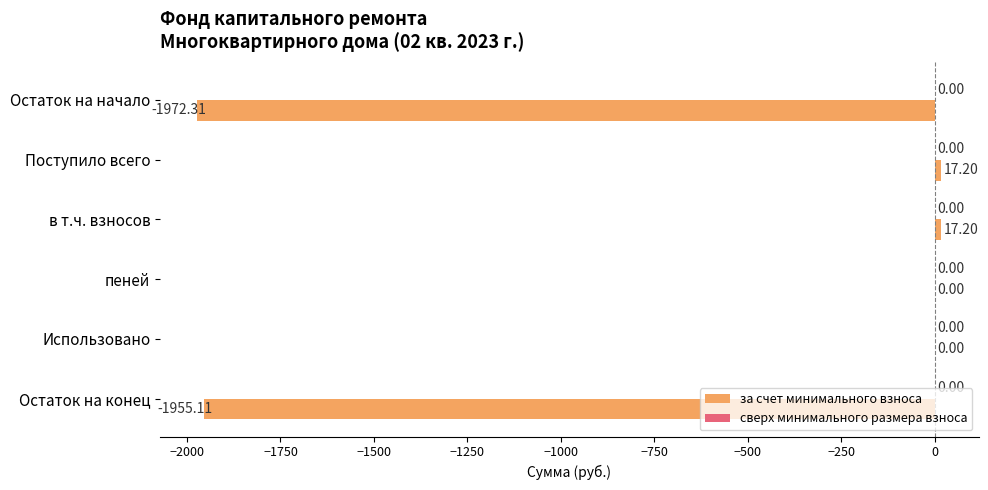

What is the sum of all values?

-3893.0